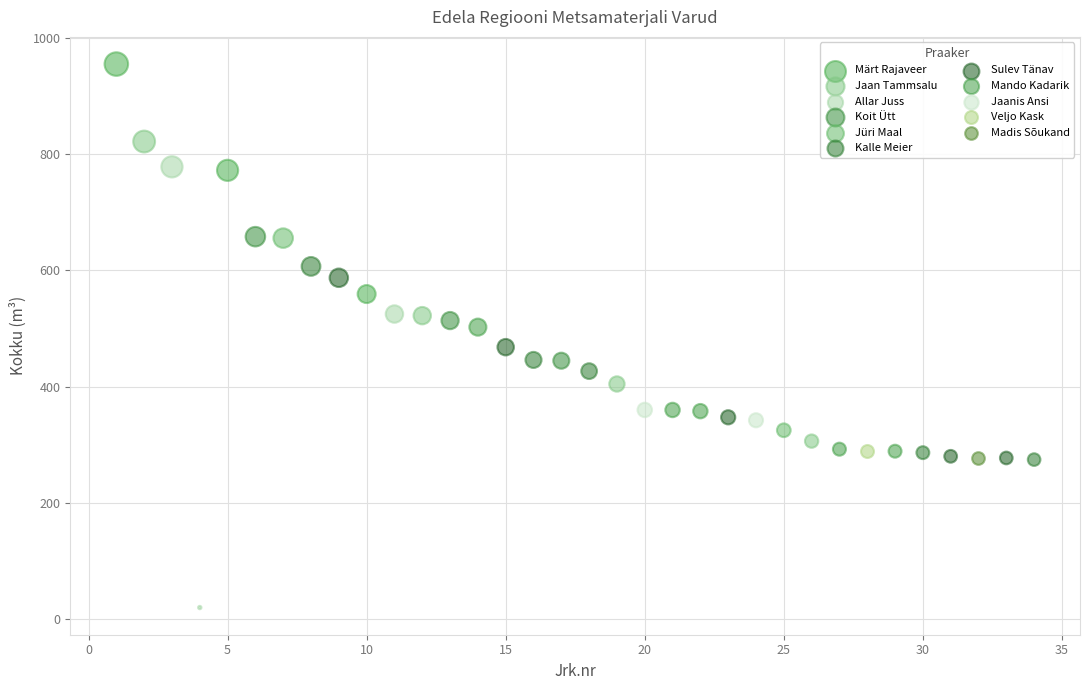

What are all the series names shown in the legend?

Märt Rajaveer, Jaan Tammsalu, Allar Juss, Koit Ütt, Jüri Maal, Kalle Meier, Sulev Tänav, Mando Kadarik, Jaanis Ansi, Veljo Kask, Madis Sõukand